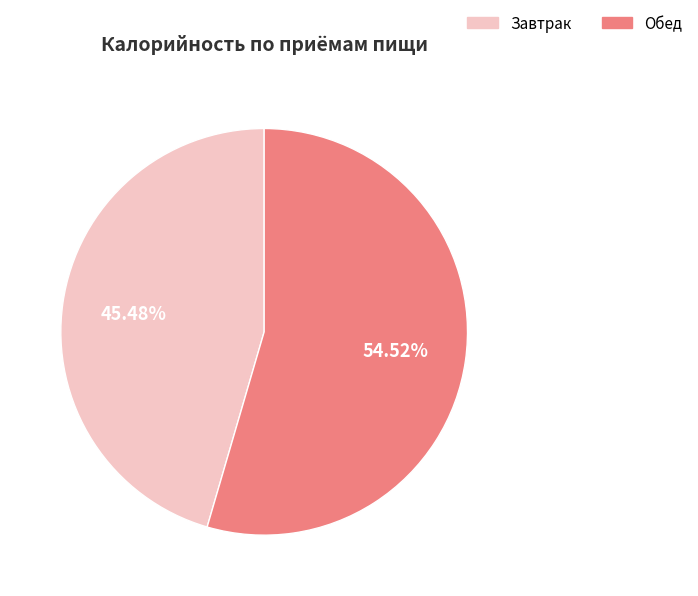

To the nearest percent, what portion does Завтрак represent?

45%